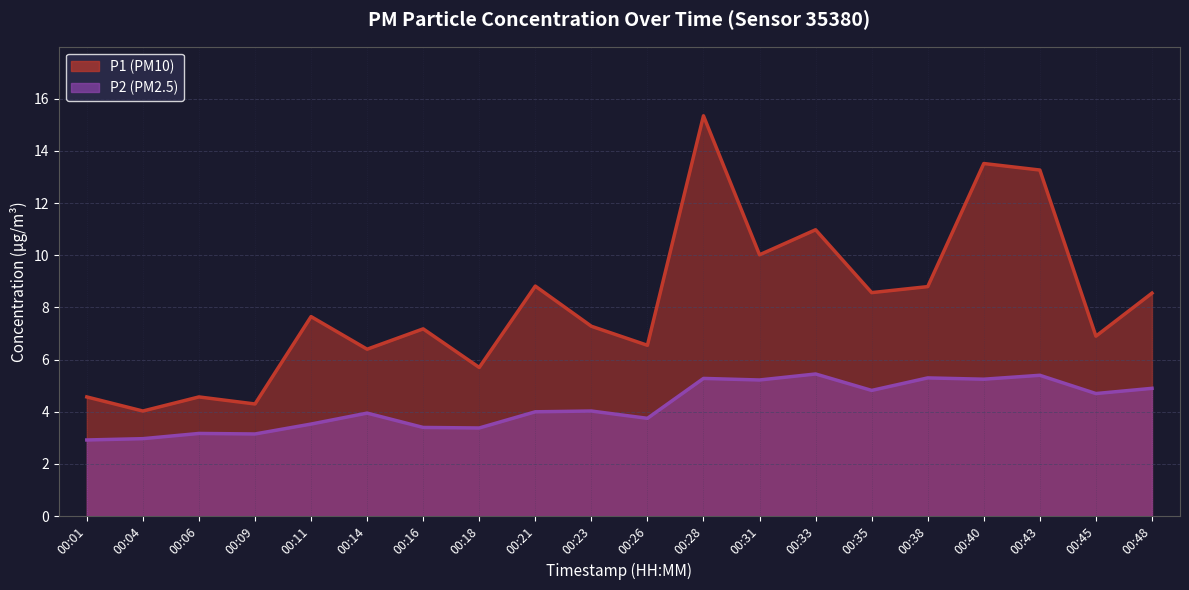

Count the number of categories in the chart.

20